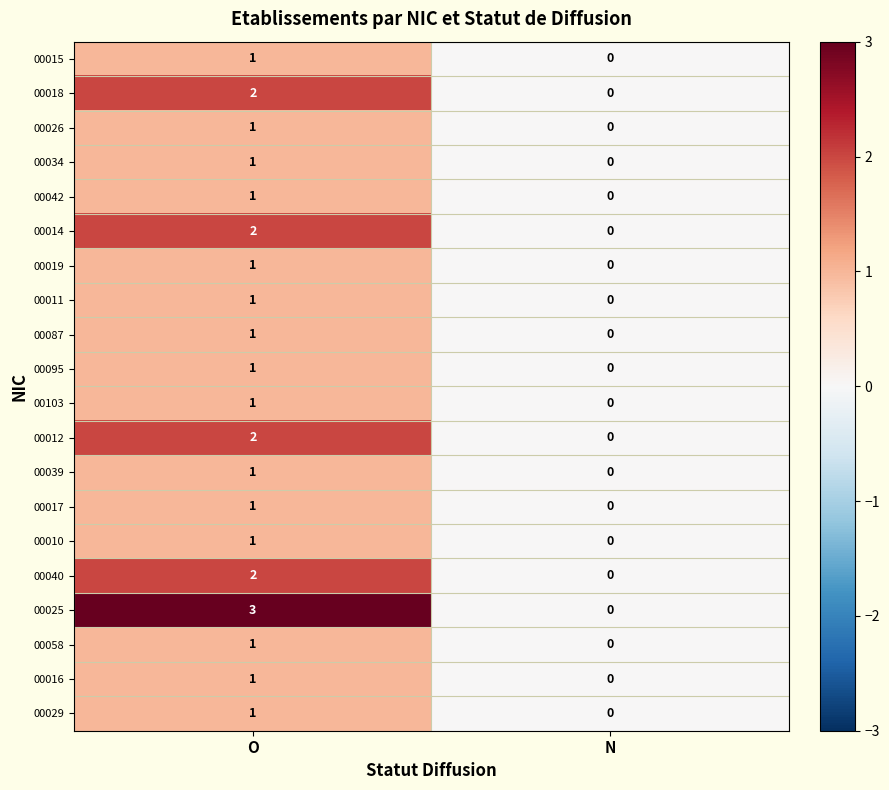

At which label does 00058 reach its peak?

O